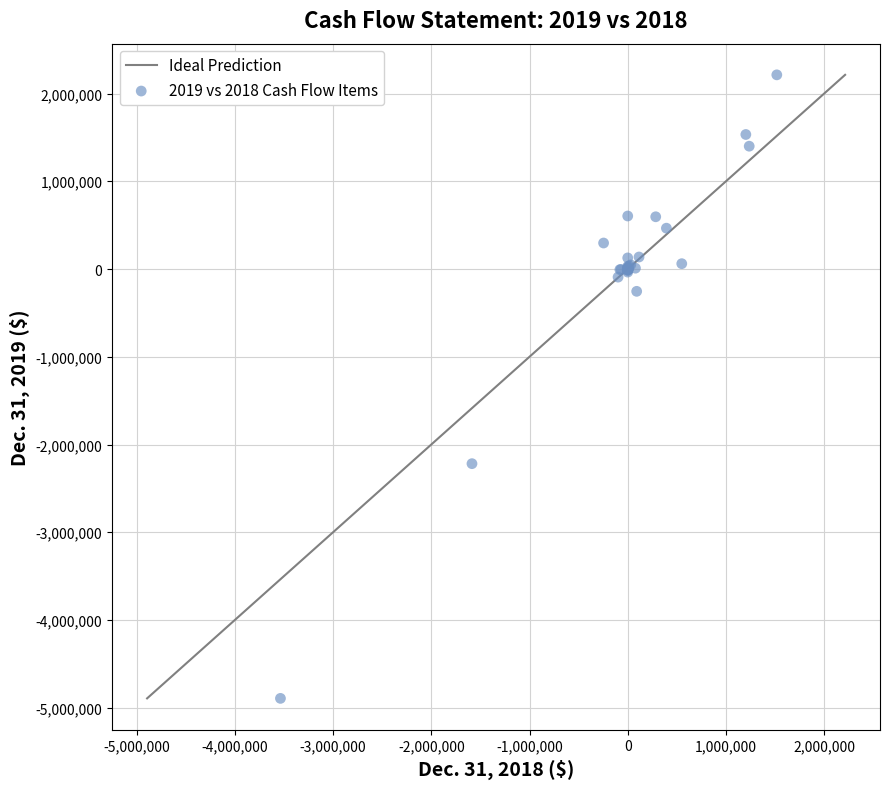

What Y value in the scatter plot is closest to -1340115?

-2218326